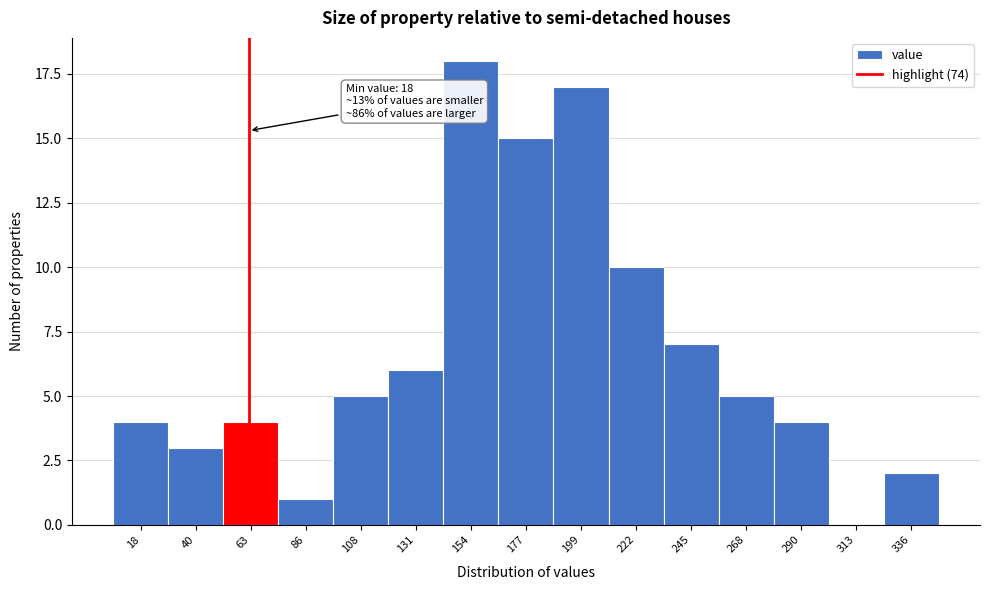

Reading left to right, what are all the values shown in this chart?

18=4	40=3	63=4	86=1	108=5	131=6	154=18	177=15	199=17	222=10	245=7	268=5	290=4	313=0	336=2